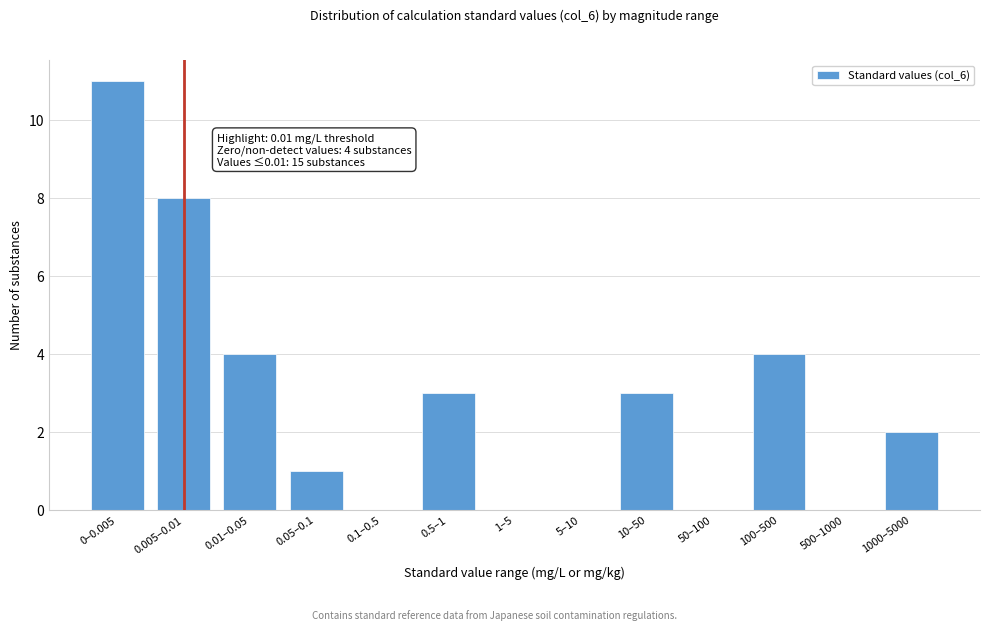

Reading left to right, what are all the values shown in this chart?

0–0.005=11	0.005–0.01=8	0.01–0.05=4	0.05–0.1=1	0.1–0.5=0	0.5–1=3	1–5=0	5–10=0	10–50=3	50–100=0	100–500=4	500–1000=0	1000–5000=2